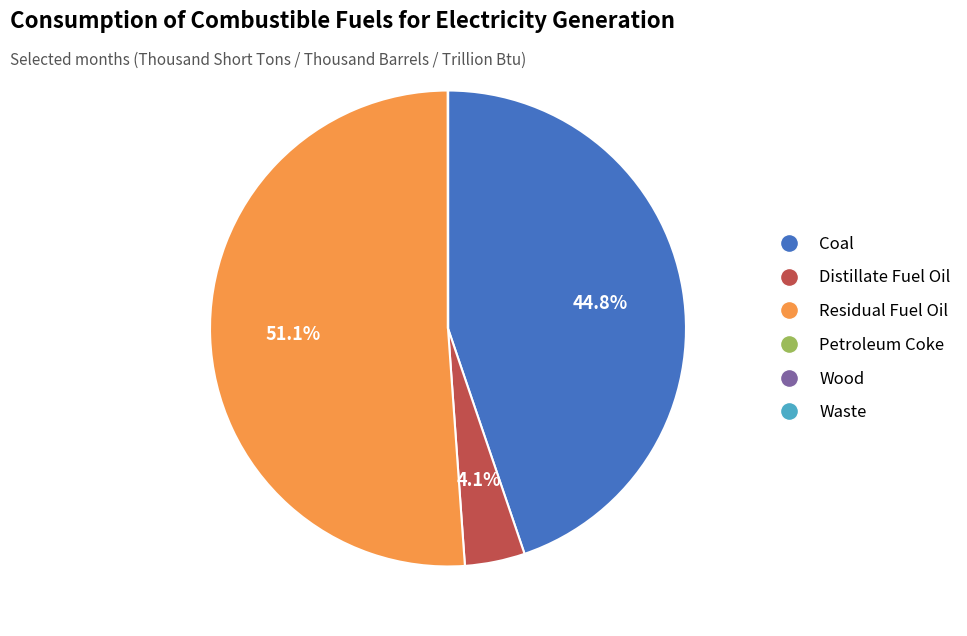

What percentage is the Coal slice, to the nearest percent?

45%